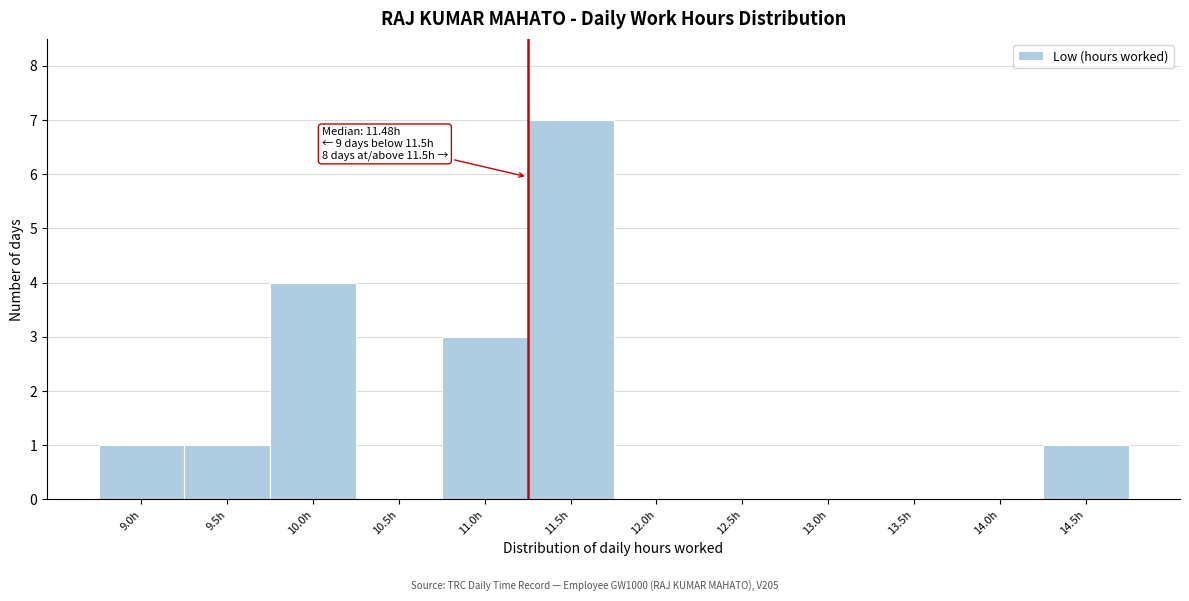

Reading left to right, list all the values displayed in this chart.

9.0h=1	9.5h=1	10.0h=4	10.5h=0	11.0h=3	11.5h=7	12.0h=0	12.5h=0	13.0h=0	13.5h=0	14.0h=0	14.5h=1